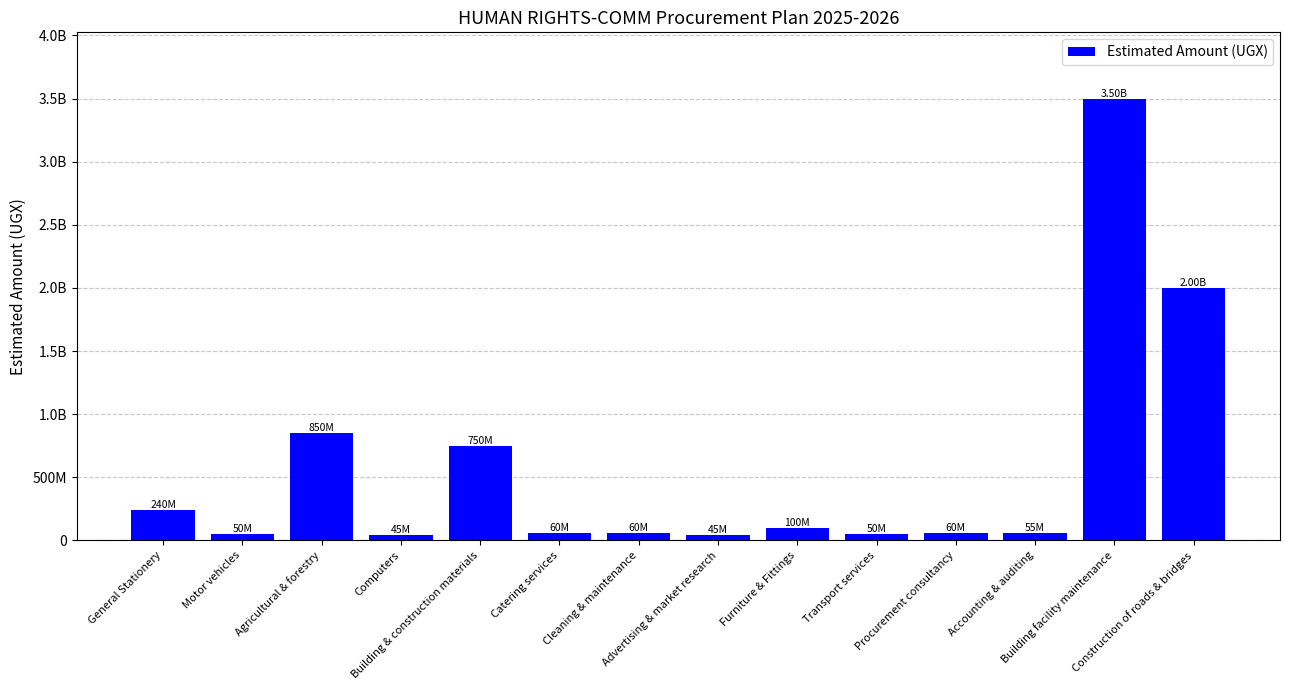

What is the average value?

561785714